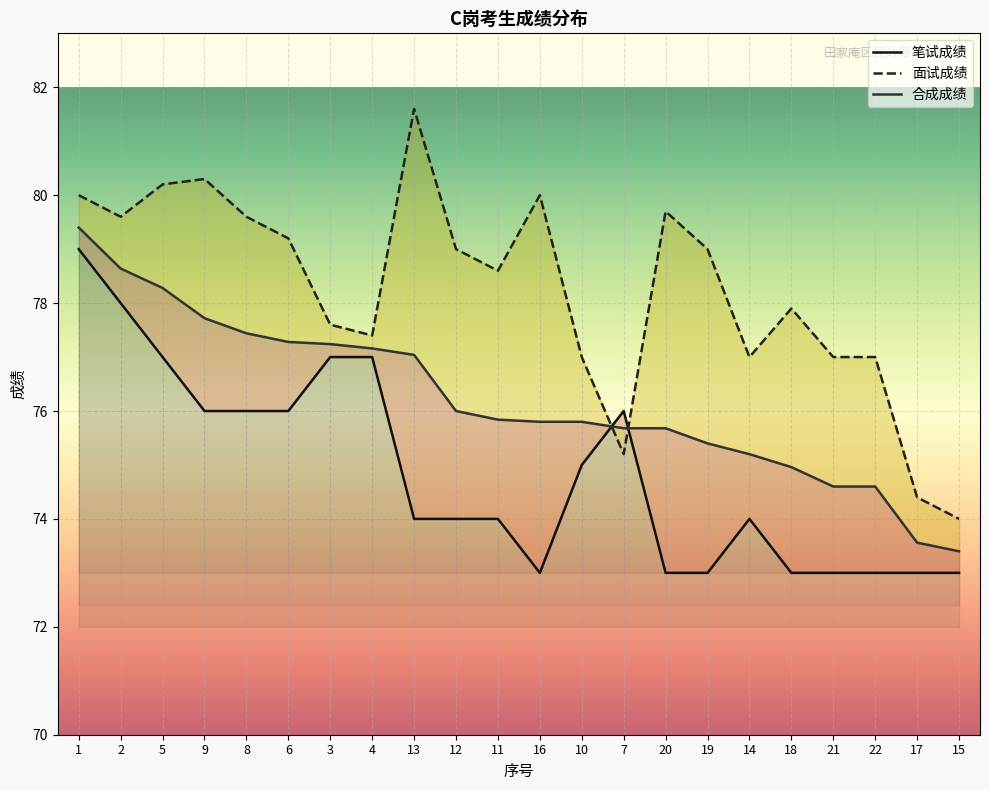

Read the 合成成绩 value at 15.

73.4